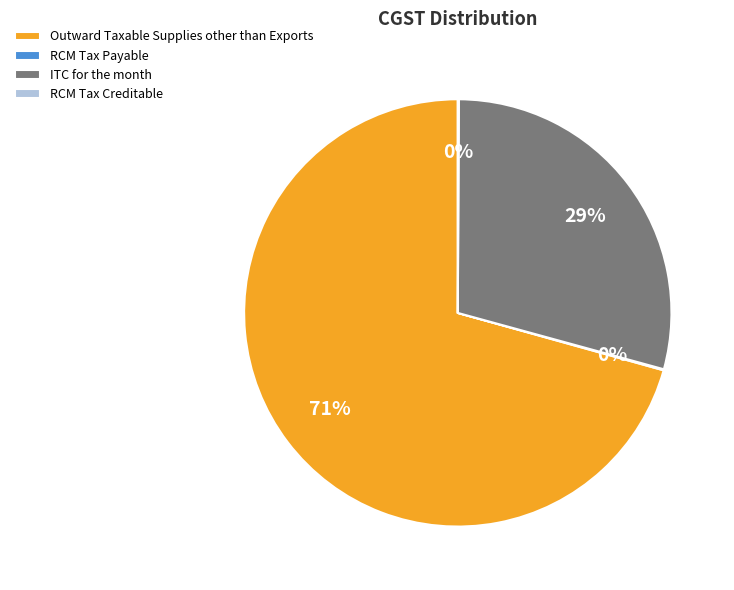

Which slice is the largest?

Outward Taxable Supplies other than Exports